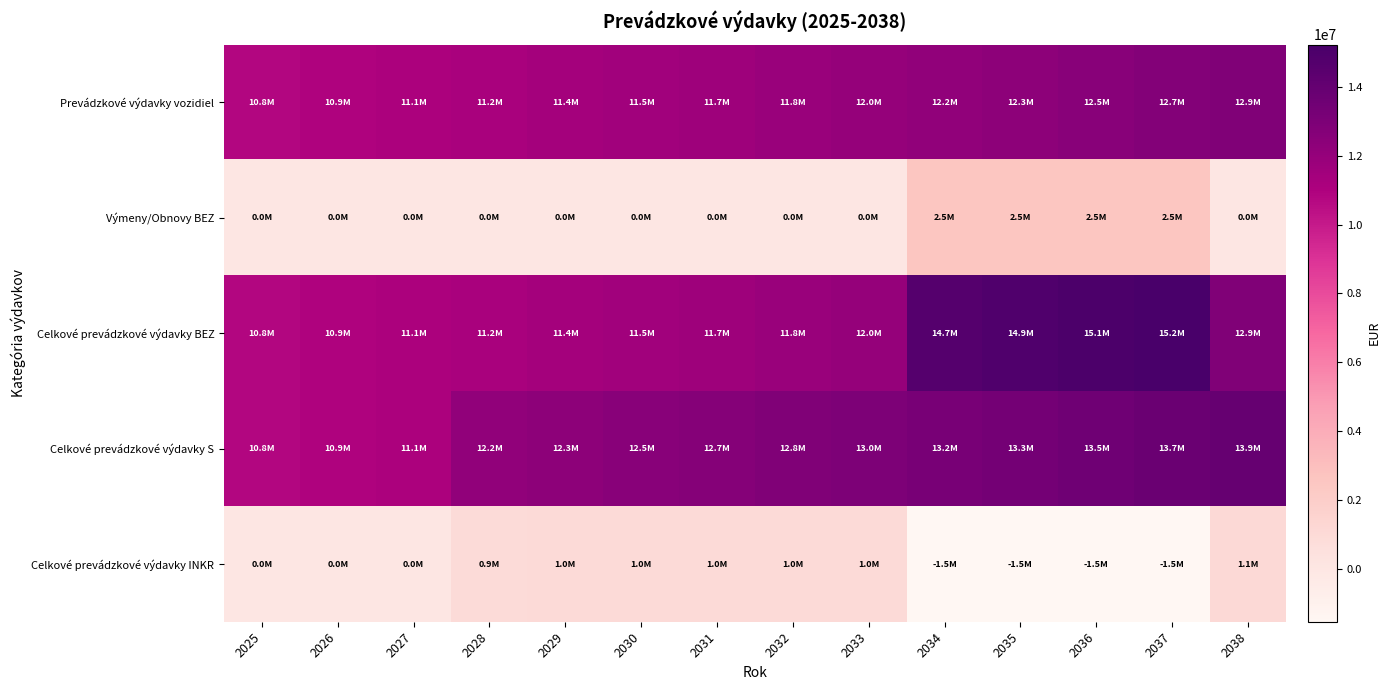

Reading left to right, transcribe all the data shown in this chart.

Prevádzkové výdavky vozidiel: 2025=10804450.1	2026=10941902.1	2027=11082036.0	2028=11224911.3	2029=11370589.0	2030=11519131.2	2031=11670601.8	2032=11825066.3	2033=11984363.1	2034=12152862.2	2035=12324997.8	2036=12500861.8	2037=12680548.5	2038=12864155.2
Výmeny/Obnovy BEZ: 2025=0.0	2026=0.0	2027=0.0	2028=0.0	2029=0.0	2030=0.0	2031=0.0	2032=0.0	2033=0.0	2034=2550000.0	2035=2550000.0	2036=2550000.0	2037=2550000.0	2038=0.0
Celkové prevádzkové výdavky BEZ: 2025=10804450.1	2026=10941902.1	2027=11082036.0	2028=11224911.3	2029=11370589.0	2030=11519131.2	2031=11670601.8	2032=11825066.3	2033=11984363.1	2034=14702862.2	2035=14874997.8	2036=15050861.8	2037=15230548.5	2038=12864155.2
Celkové prevádzkové výdavky S: 2025=10804450.1	2026=10941902.1	2027=11082036.0	2028=12173773.8	2029=12329783.1	2030=12488564.8	2031=12650171.2	2032=12814655.3	2033=12982071.4	2034=13164000.7	2035=13349549.8	2036=13538798.0	2037=13731826.3	2038=13928717.8
Celkové prevádzkové výdavky INKR: 2025=0.0	2026=0.0	2027=0.0	2028=948862.5	2029=959194.1	2030=969433.7	2031=979569.3	2032=989589.0	2033=997708.3	2034=-1538861.5	2035=-1525448.0	2036=-1512063.8	2037=-1498722.2	2038=1064562.6